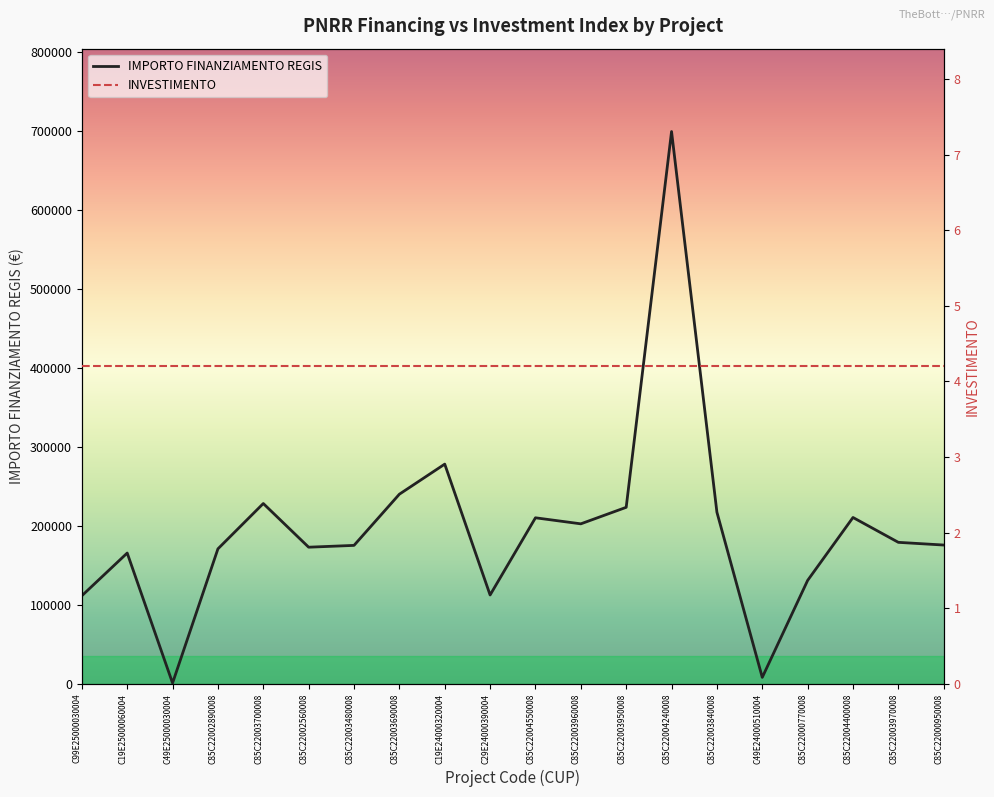

What is the total value across all series at C85C22004400008?

210917.9